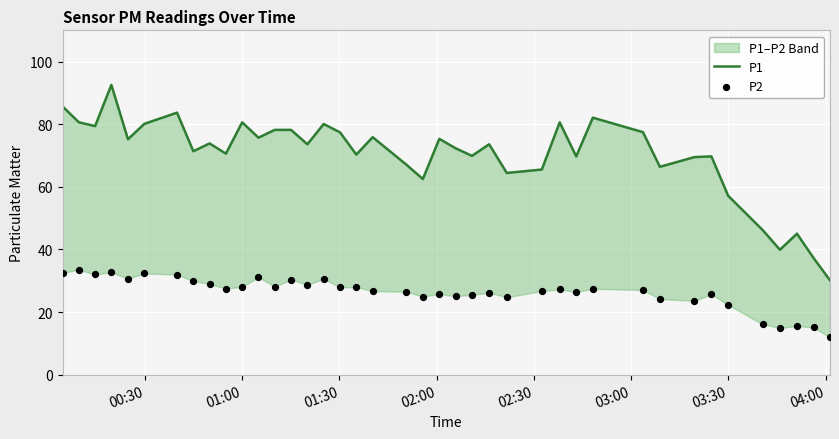

What are all the series names shown in the legend?

P1, P2